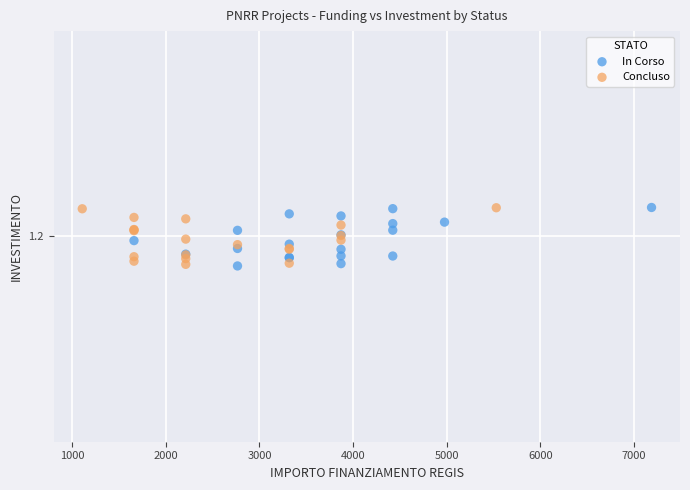

What are all the series names shown in the legend?

In Corso, Concluso